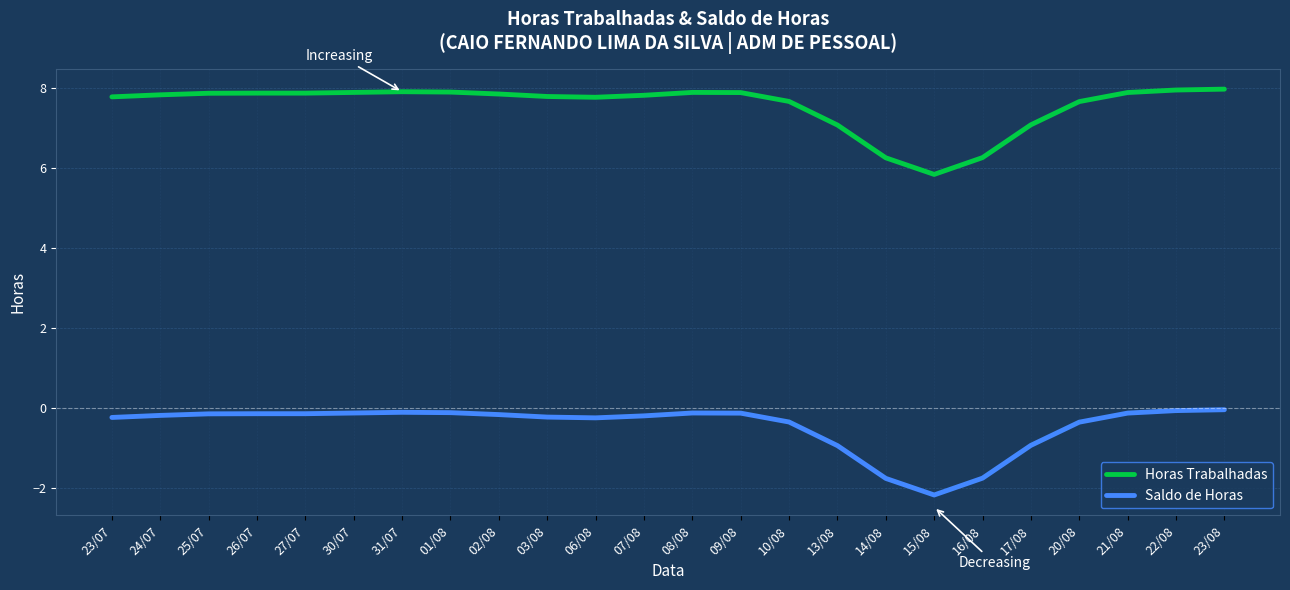

True or false: Horas Trabalhadas and Saldo de Horas cross at least once.

False